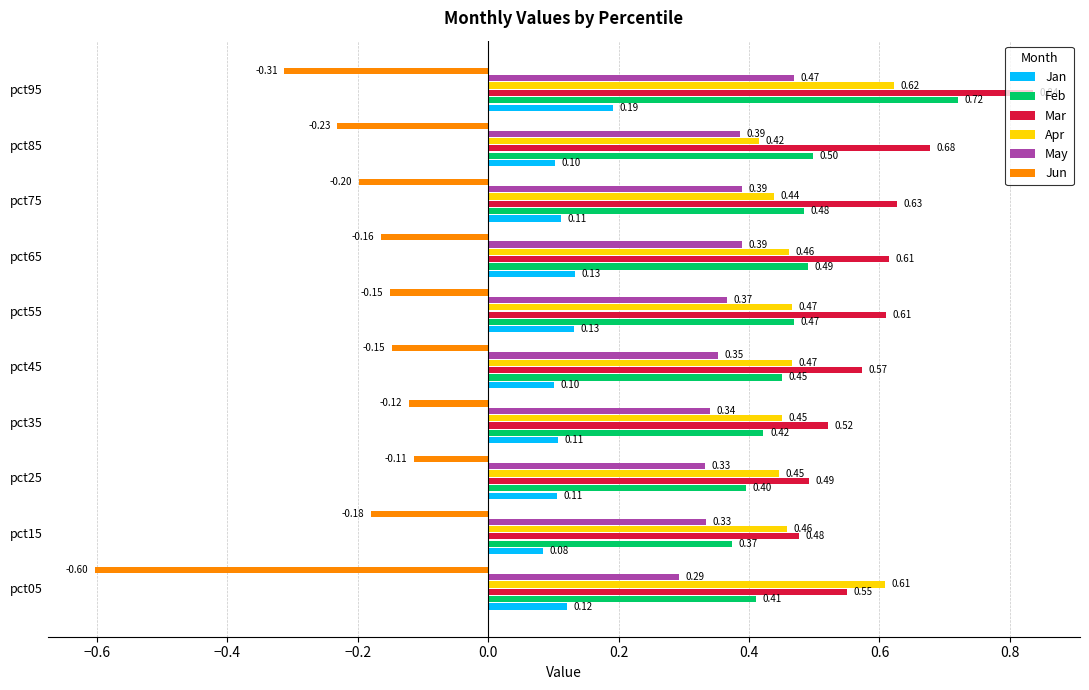

At which category is the sum across all series the highest?

pct95